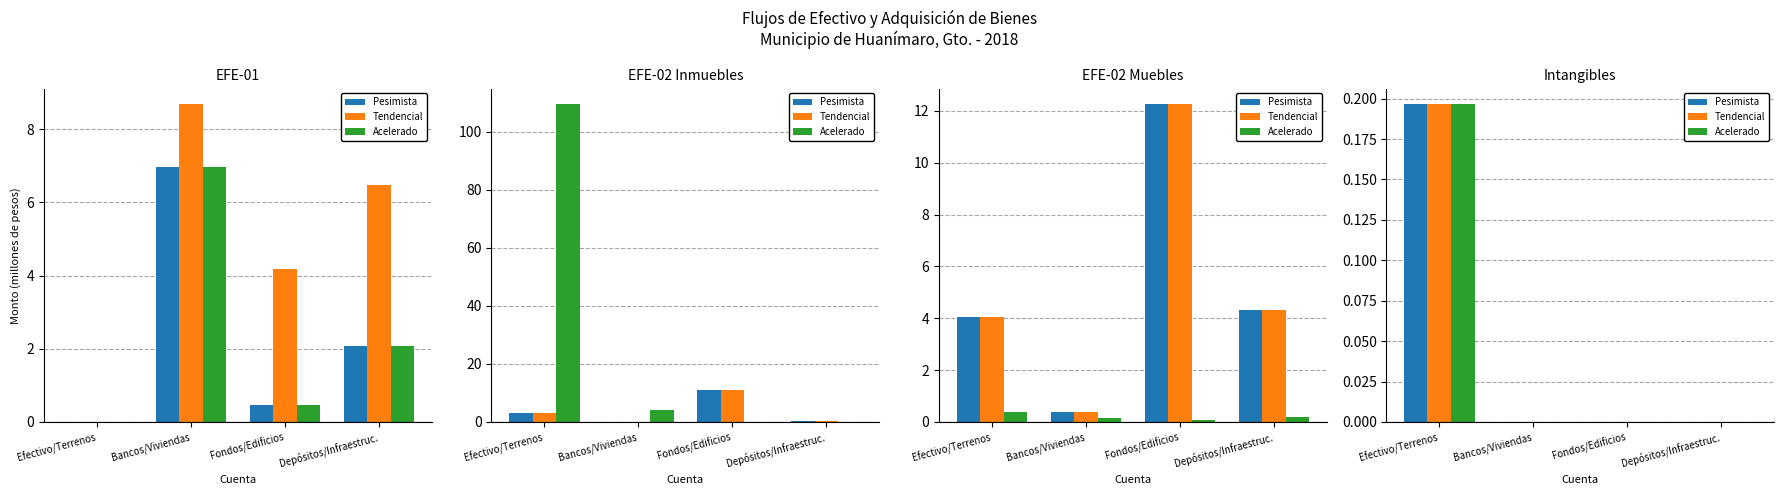

What are all the series names shown in the legend?

Pesimista, Tendencial, Acelerado